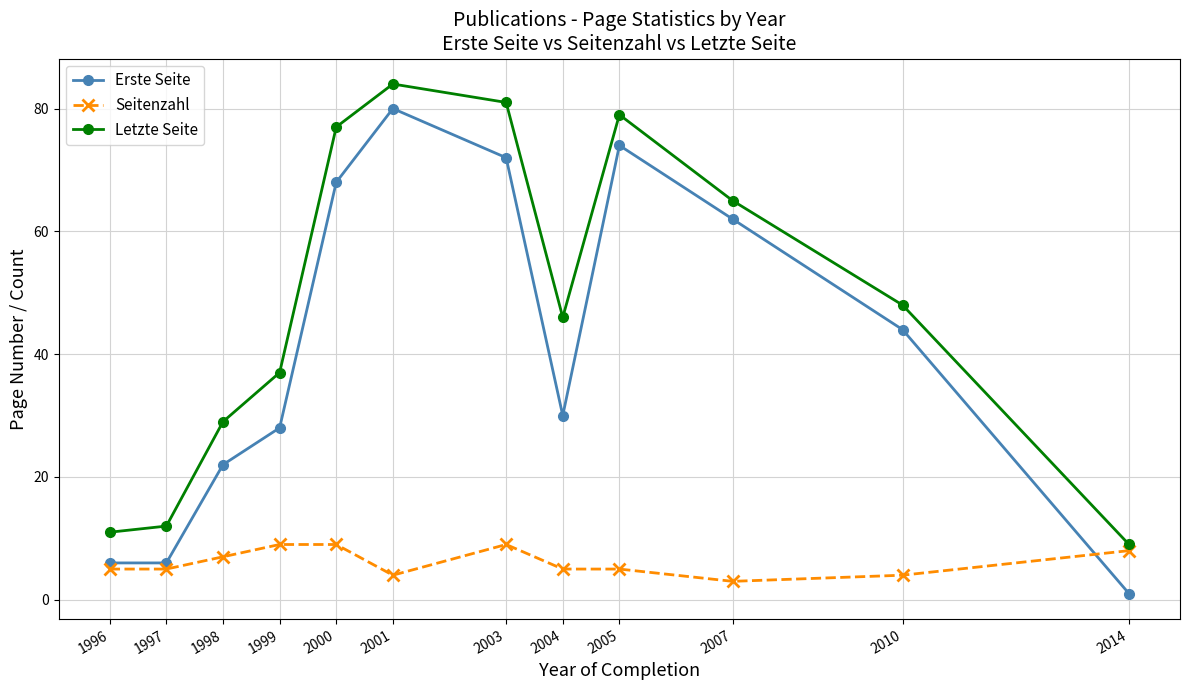

What is the approximate value of Seitenzahl at 2005?

5